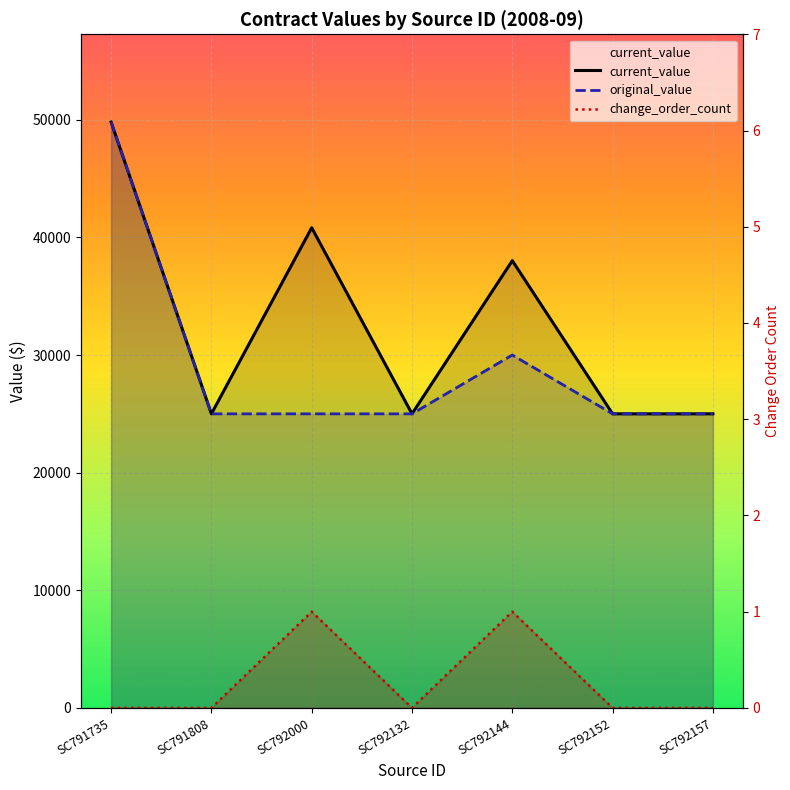

In current_value, how many points are higher than both neighbors (excluding endpoints)?

2